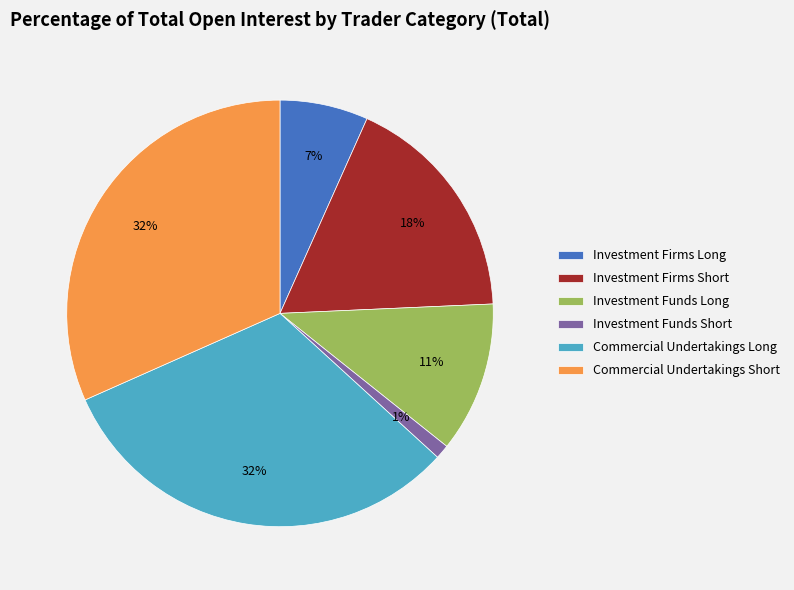

Is it true that Investment Funds Short is 1% of the pie?

True